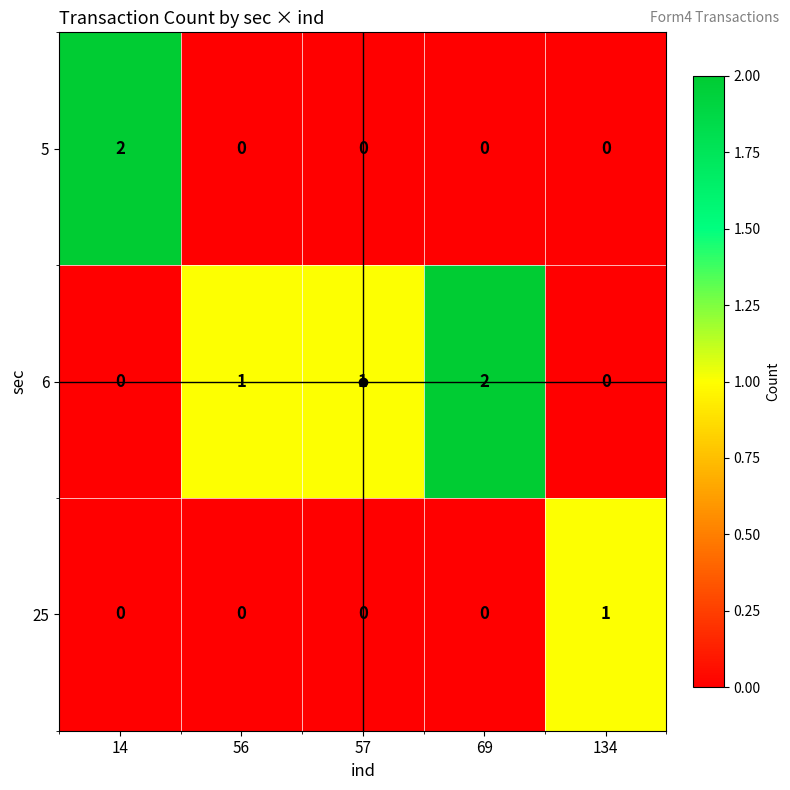

List the series in order of their overall mean, highest first.

6, 5, 25